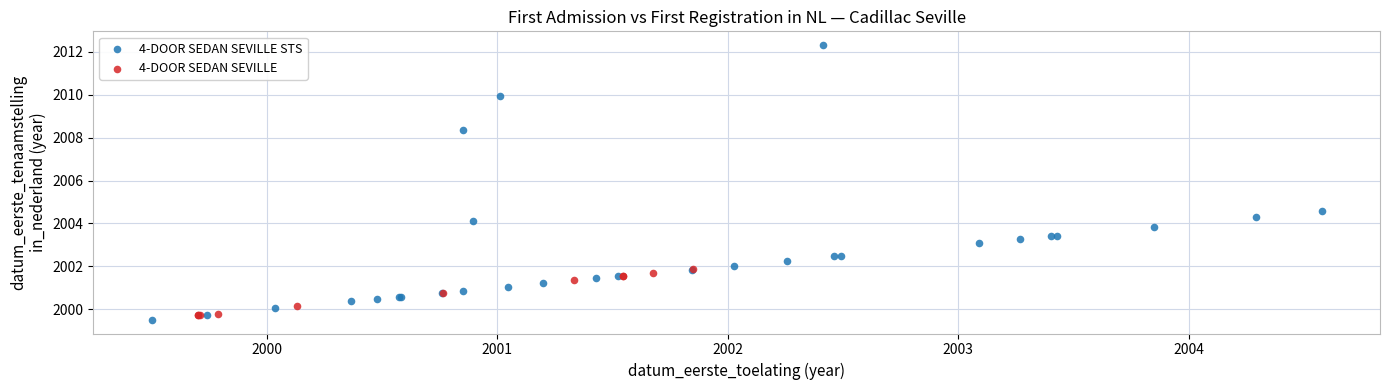

Which series has the largest Y range (max minus min)?

4-DOOR SEDAN SEVILLE STS